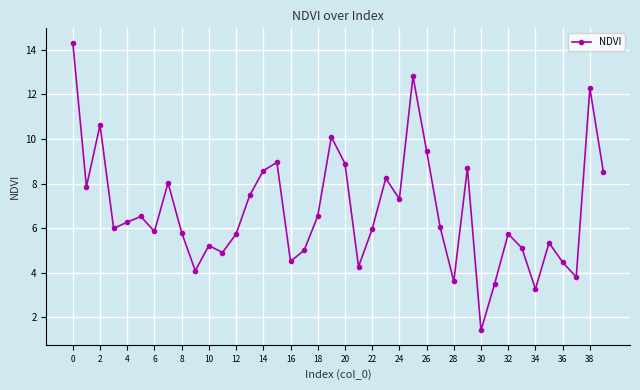

True or false: the data has more than 2 interior local peaks.

True